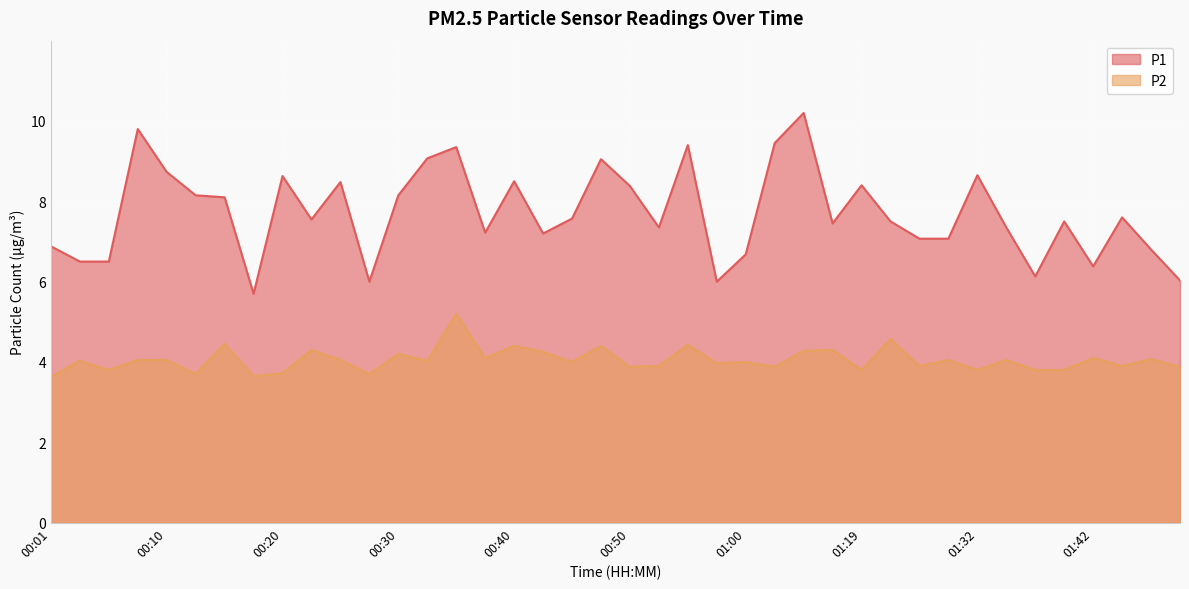

In P1, how many points are higher than both neighbors (excluding endpoints)?

12